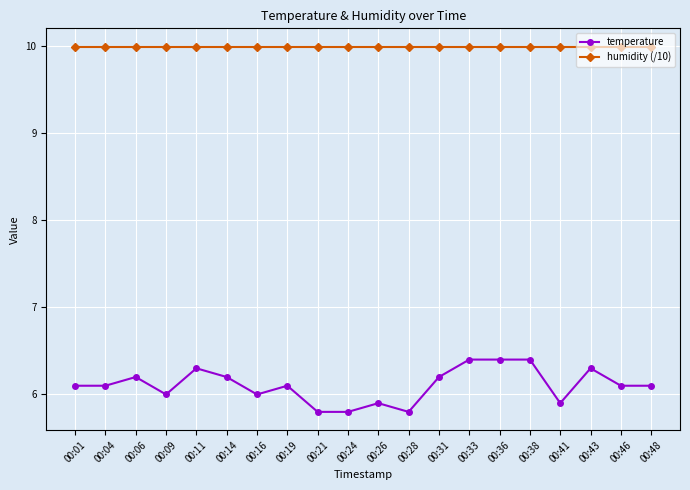

True or false: humidity (/10) and temperature cross at least once.

False